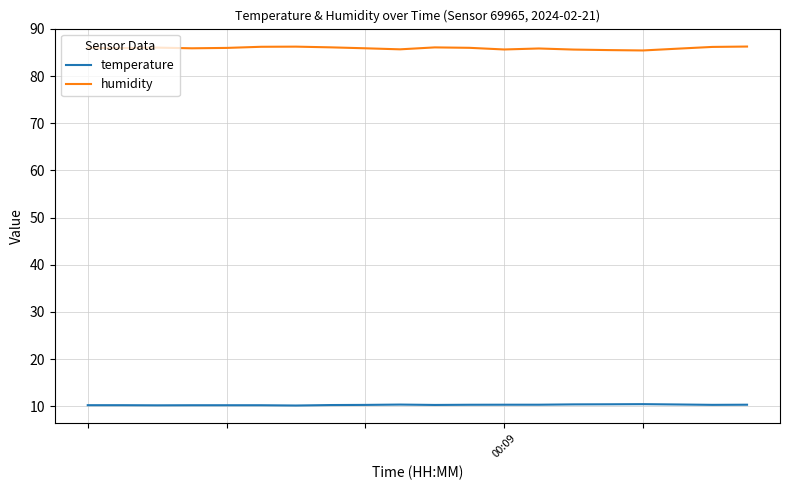

What is the maximum value shown in the chart?

86.3